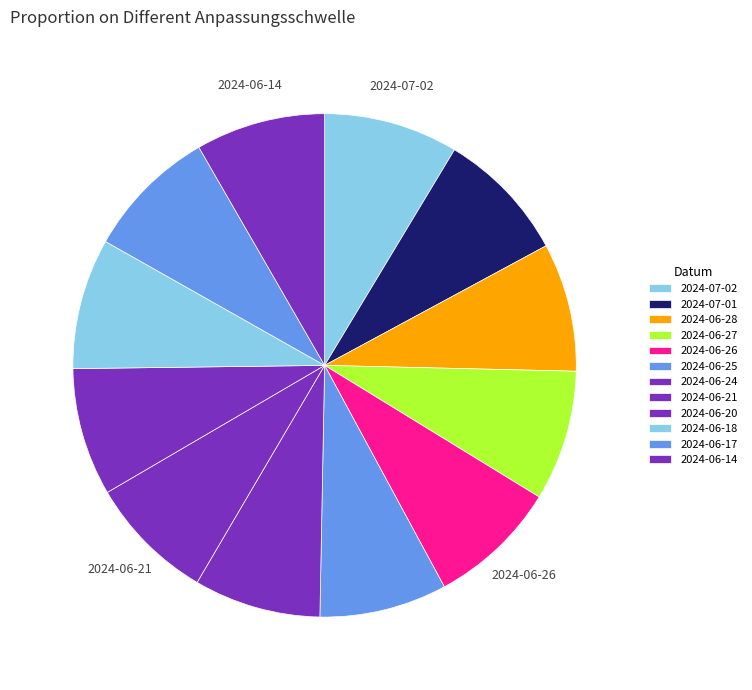

To the nearest percent, what percentage of the pie is 2024-06-20?

8%